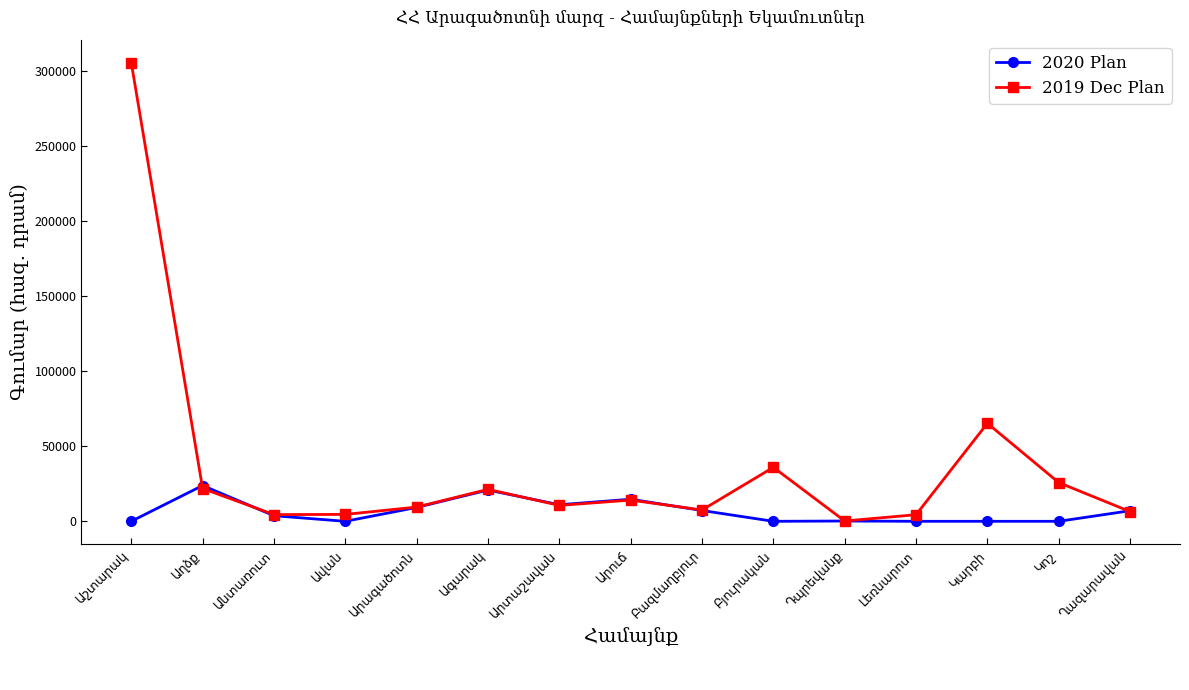

How many data points in 2020 Plan are above 3718?

8